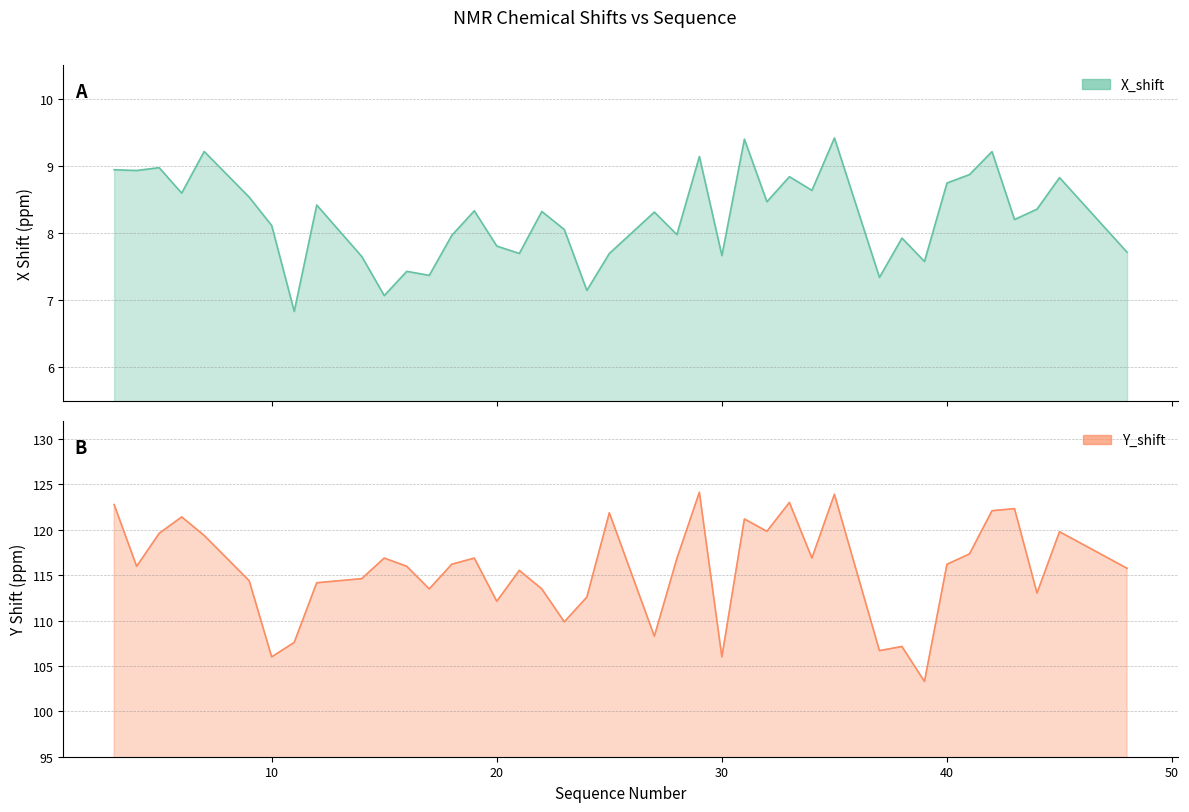

Reading left to right, extract all data points from this chart.

X_shift: 8.9	8.9	9.0	8.6	9.2	8.5	8.1	6.8	8.4	7.7	7.1	7.4	7.4	8.0	8.3	7.8	7.7	8.3	8.1	7.1	7.7	8.3	8.0	9.1	7.7	9.4	8.5	8.8	8.6	9.4	7.3	7.9	7.6	8.7	8.9	9.2	8.2	8.4	8.8	7.7
Y_shift: 122.8	116.0	119.6	121.4	119.4	114.4	106.0	107.6	114.2	114.6	116.9	116.0	113.5	116.2	116.9	112.1	115.5	113.5	109.9	112.6	121.9	108.3	116.8	124.1	106.0	121.2	119.8	123.0	116.9	123.9	106.7	107.1	103.3	116.2	117.3	122.1	122.3	113.0	119.8	115.8